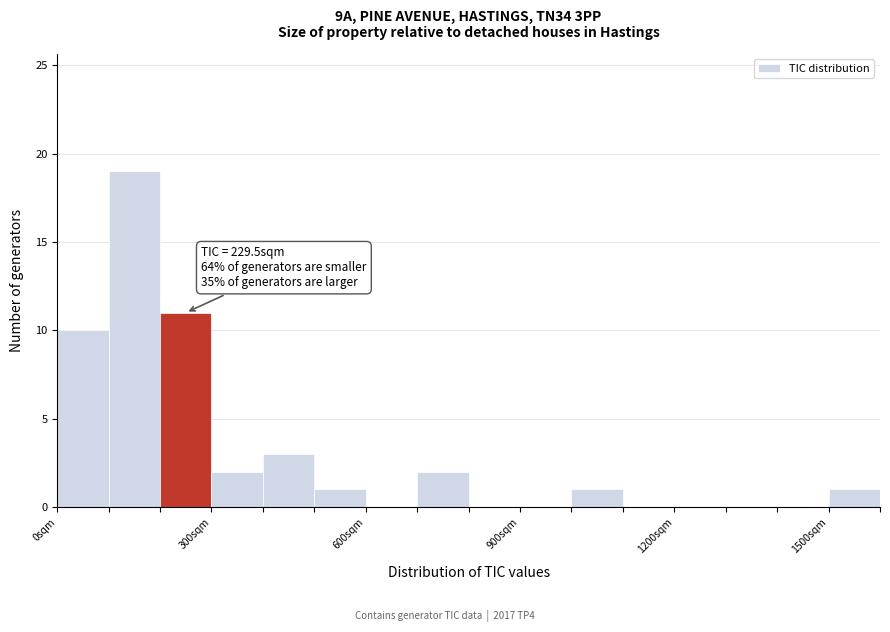

Read against the x-axis, roughly where is the centre of the tallest bar?

150